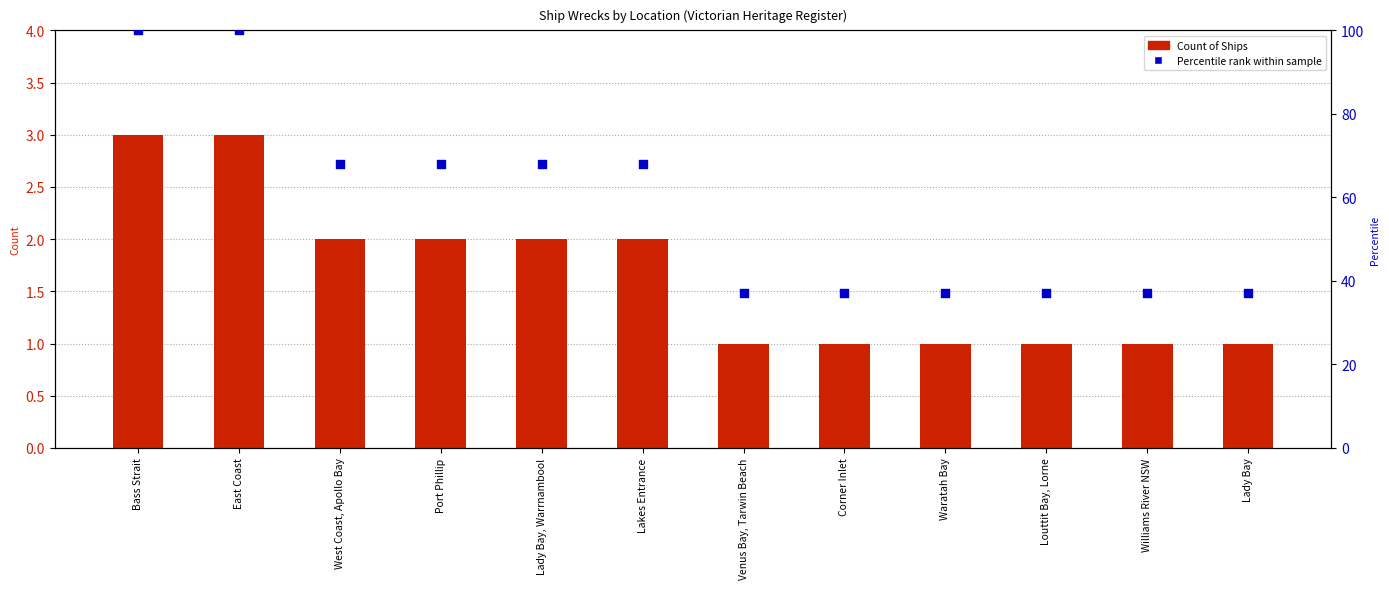

What is the total value across all series at Williams River NSW?

38